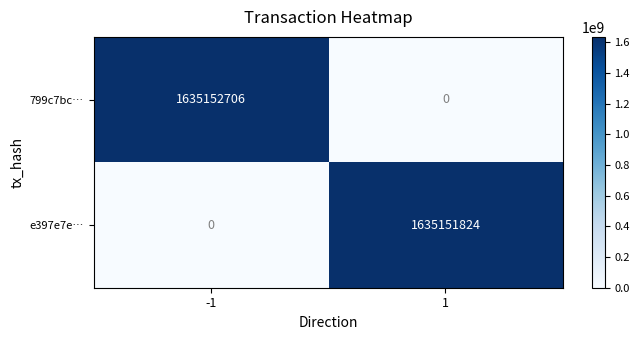

Rank the series by their maximum value, from highest to lowest.

799c7bc…, e397e7e…